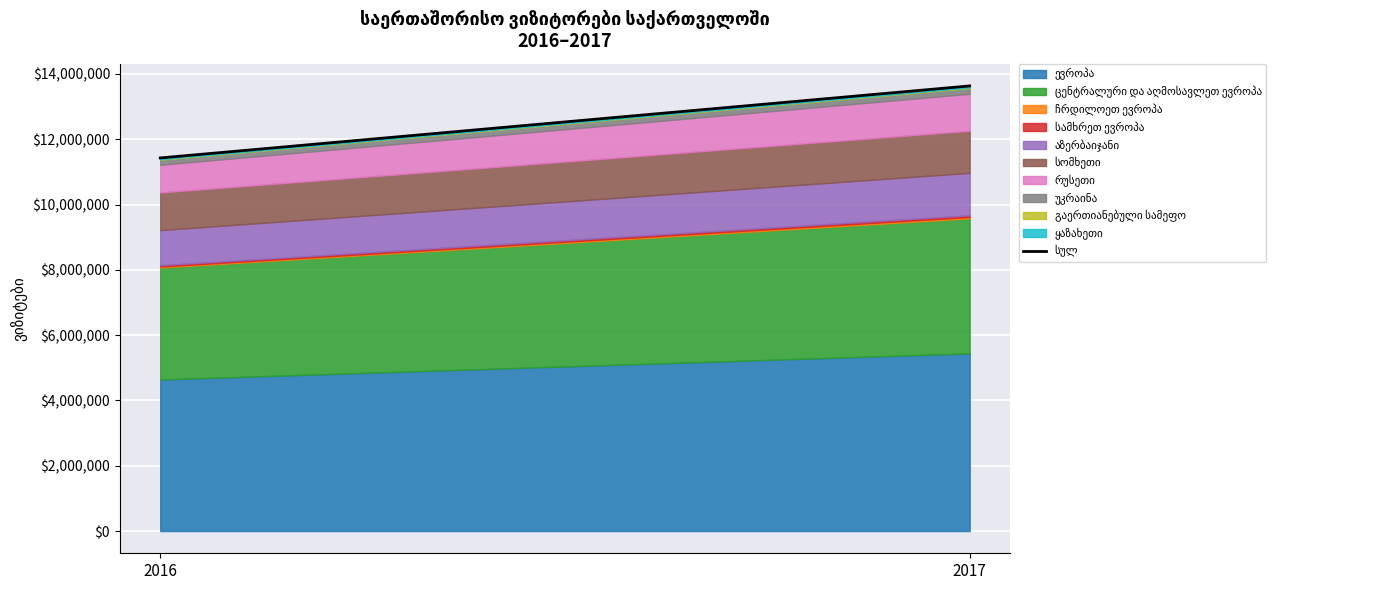

What is the sum of the values at 2016 and 2017?

25059119